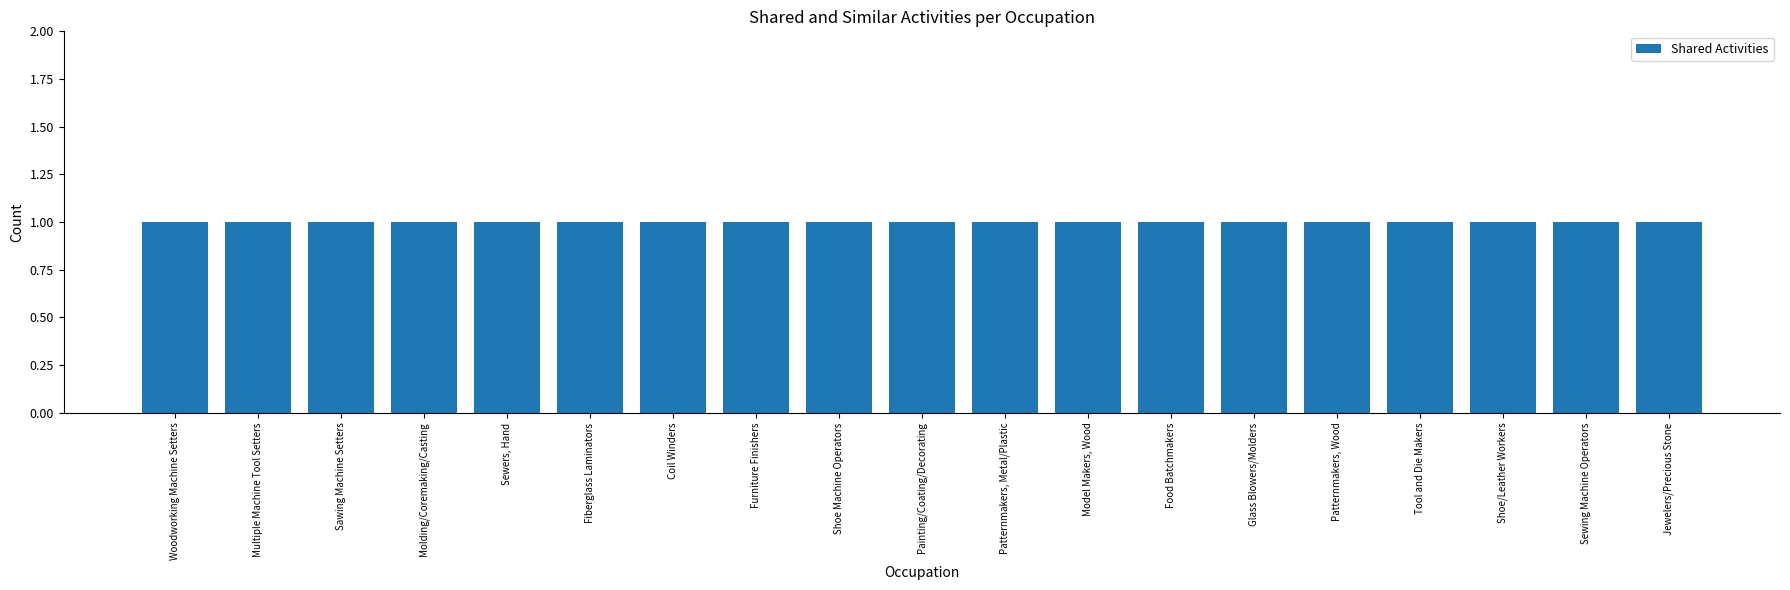

What is the label of the 14th bar from the left?

Glass Blowers/Molders